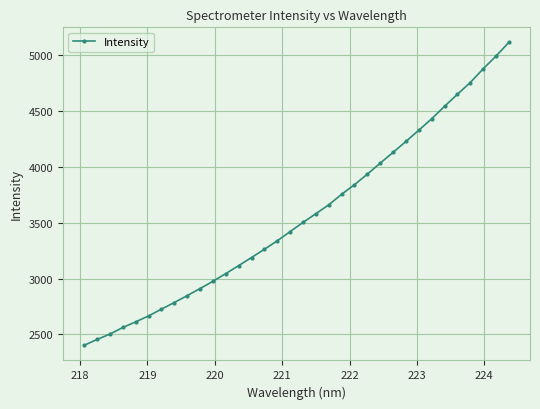

What is the value of the 4th point from the left?

2562.7